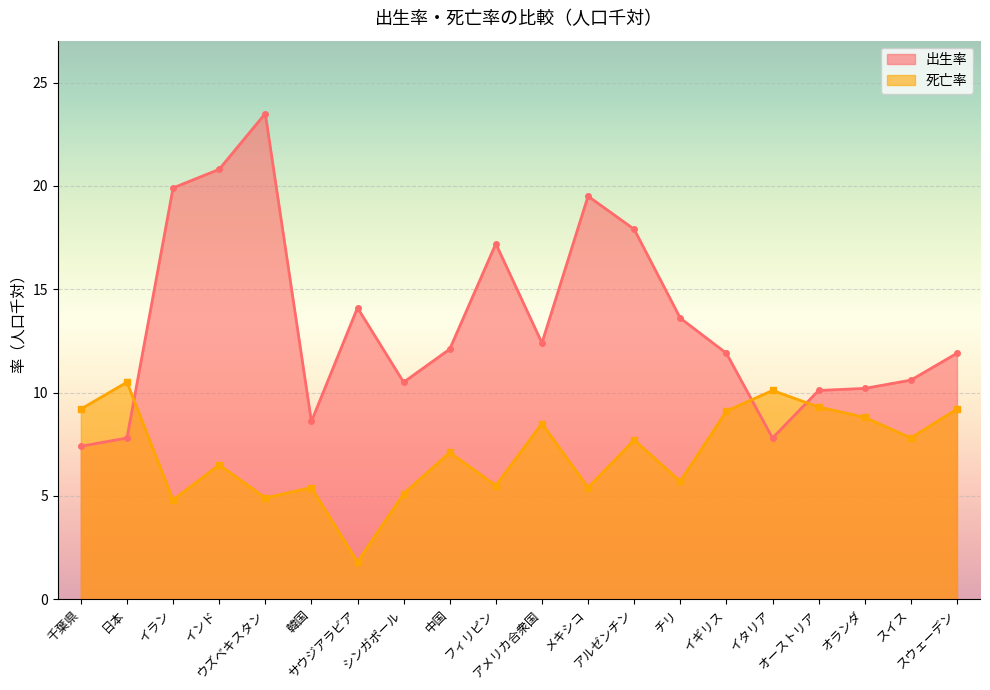

Between スウェーデン and 韓国, which is larger?

スウェーデン